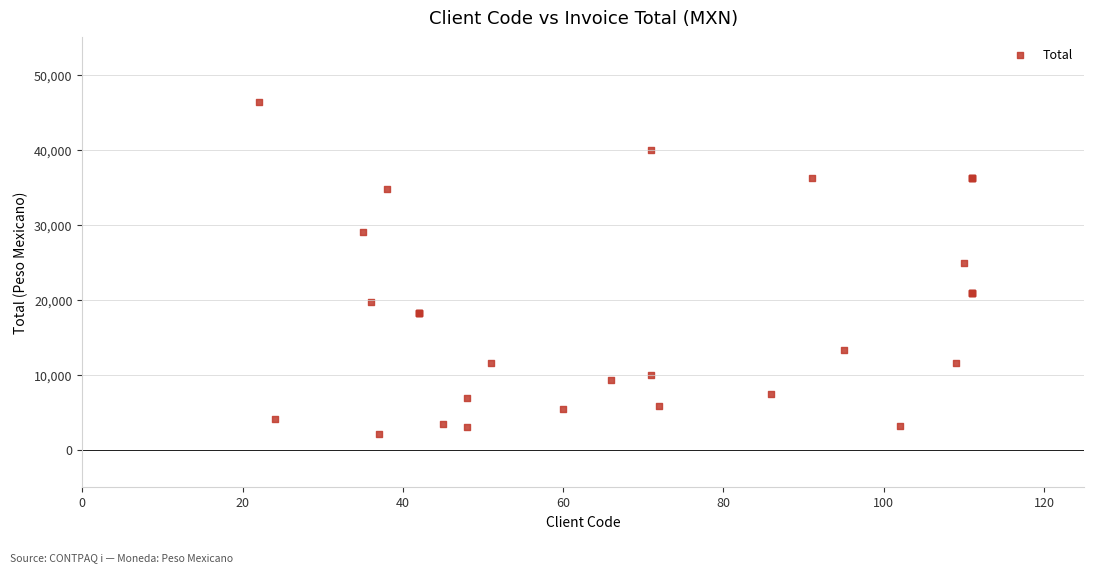

What Y value in the scatter plot is closest to 24260?

24960.0